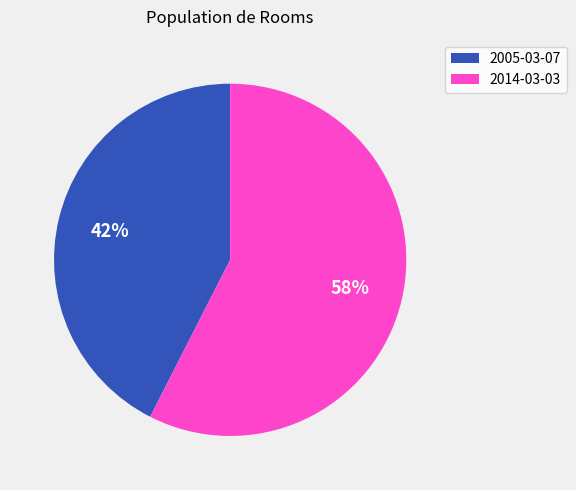

Combined, do 2005-03-07 and 2014-03-03 account for over 50%?

Yes